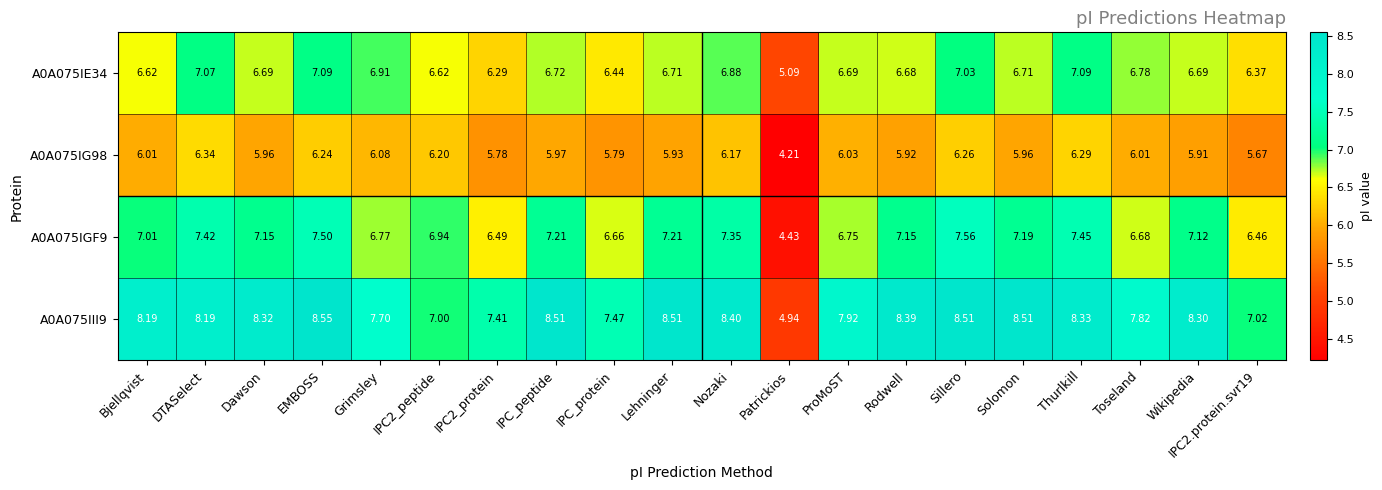

At which category is the sum across all series the highest?

EMBOSS